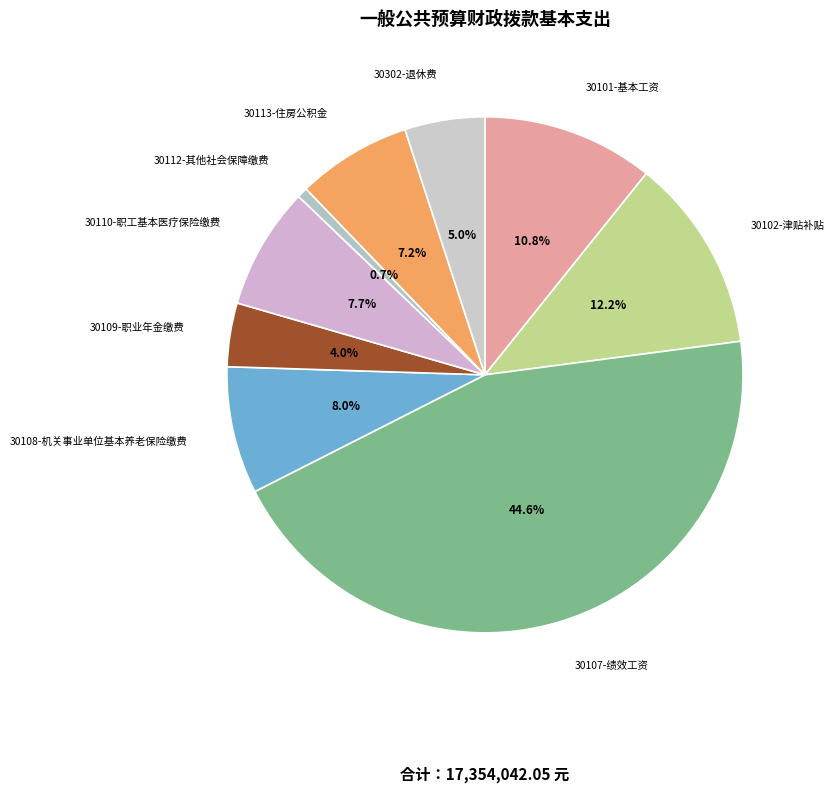

Rank the categories by value from lowest to highest.

30112-其他社会保障缴费, 30109-职业年金缴费, 30302-退休费, 30113-住房公积金, 30110-职工基本医疗保险缴费, 30108-机关事业单位基本养老保险缴费, 30101-基本工资, 30102-津贴补贴, 30107-绩效工资